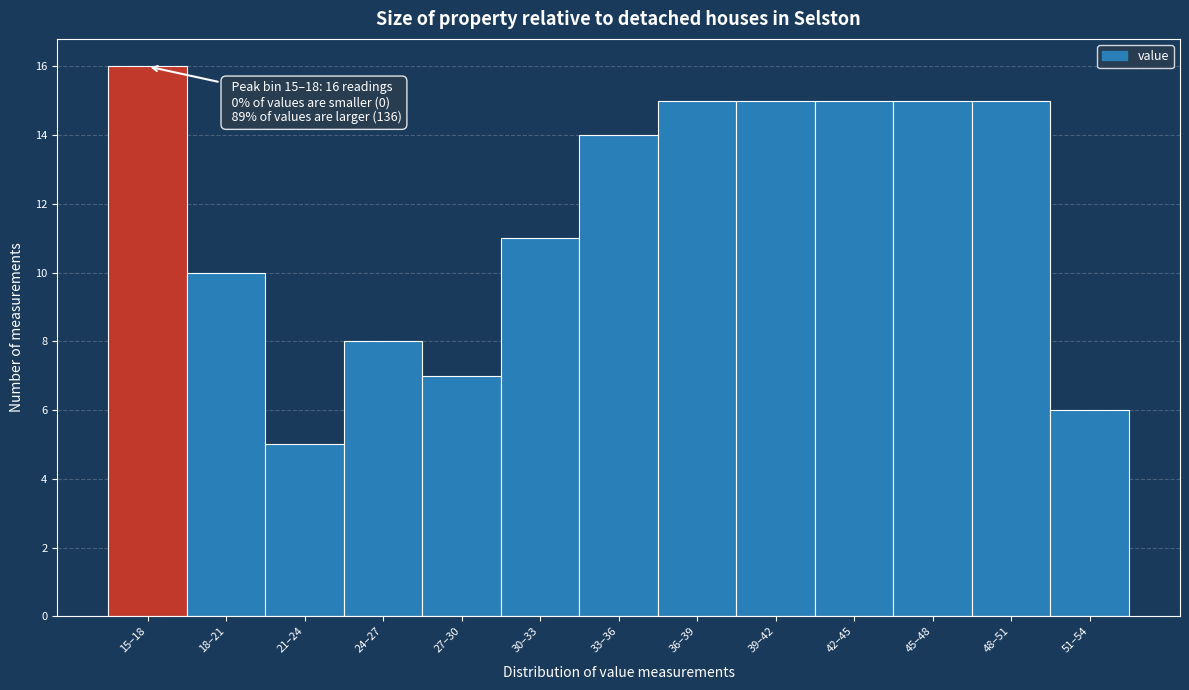

Reading left to right, what are all the values shown in this chart?

15–18=16	18–21=10	21–24=5	24–27=8	27–30=7	30–33=11	33–36=14	36–39=15	39–42=15	42–45=15	45–48=15	48–51=15	51–54=6